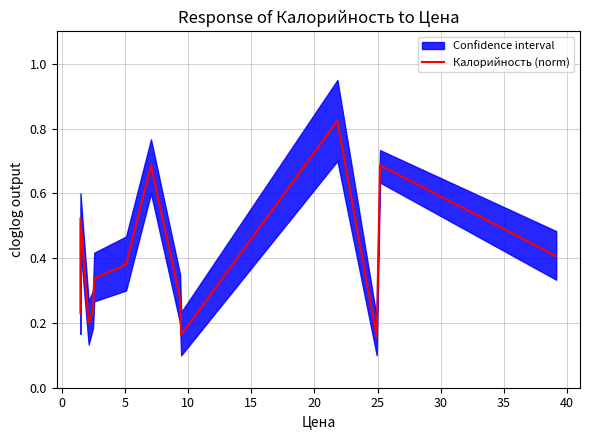

What is the smallest value displayed?

0.2